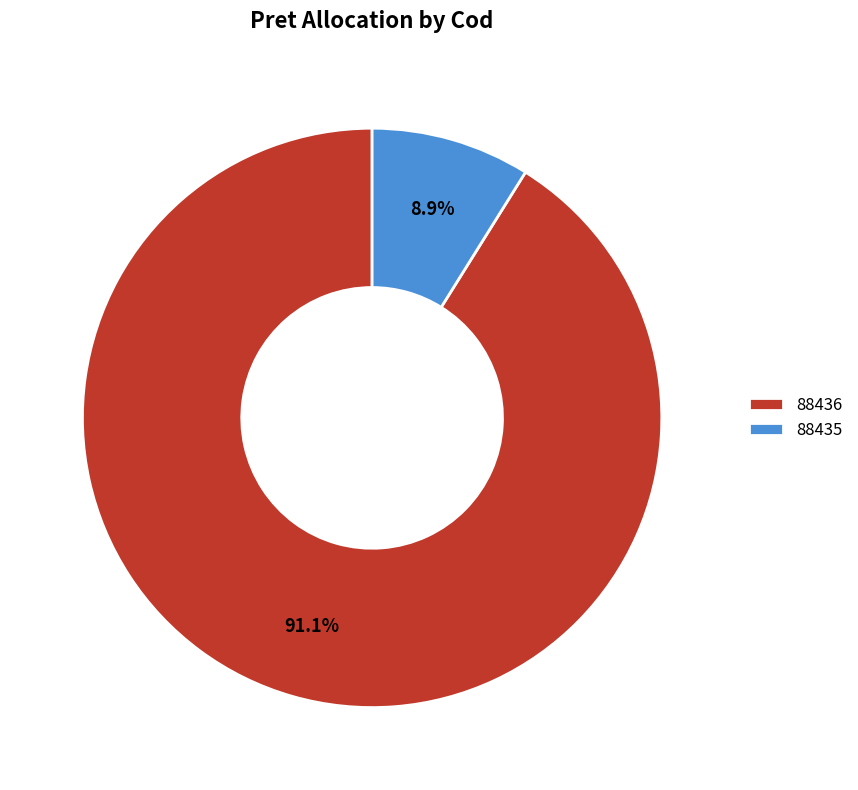

True or false: 88436 accounts for 91% of the total.

True